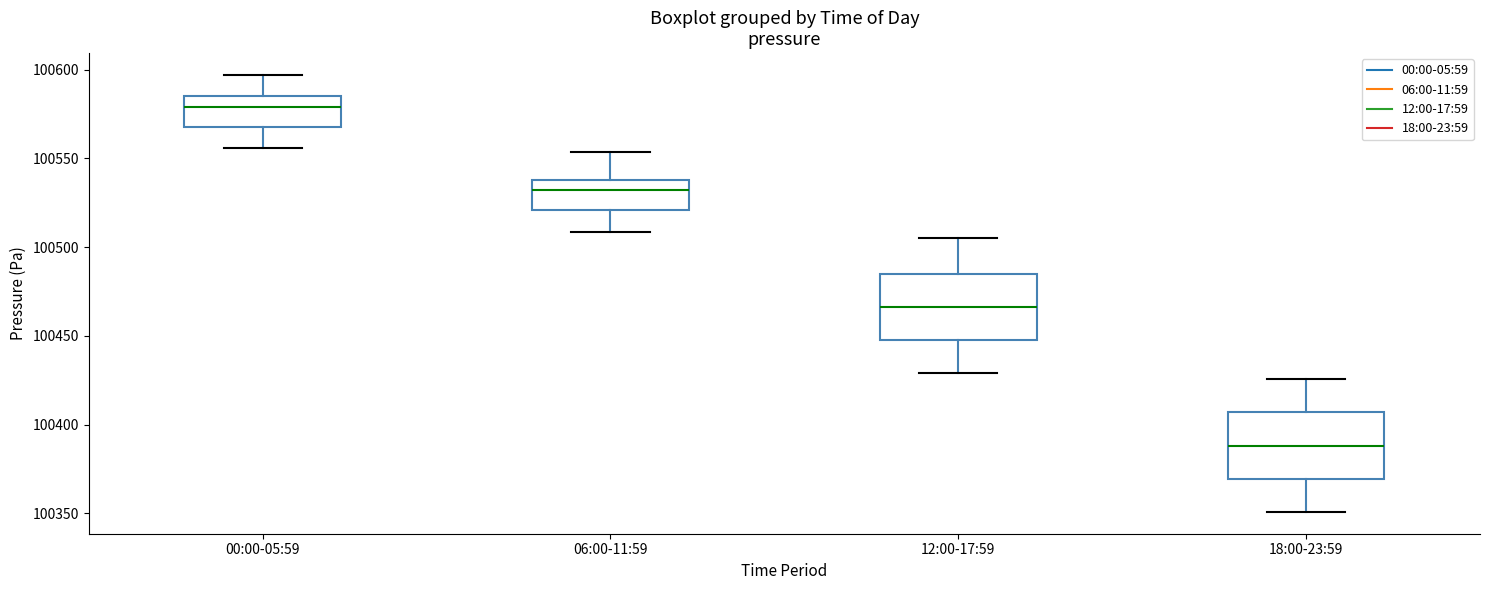

Reading left to right, read every box against the y-axis: the position of its median line, the range the box covers, and the ends of its whiskers. The values are not printed on the chart, so give them approximately, as read against the axis.

00:00-05:59: median 100580, box 100570 to 100585, whiskers 100555 to 100595
06:00-11:59: median 100530, box 100520 to 100540, whiskers 100510 to 100555
12:00-17:59: median 100465, box 100445 to 100485, whiskers 100430 to 100505
18:00-23:59: median 100390, box 100370 to 100405, whiskers 100350 to 100425